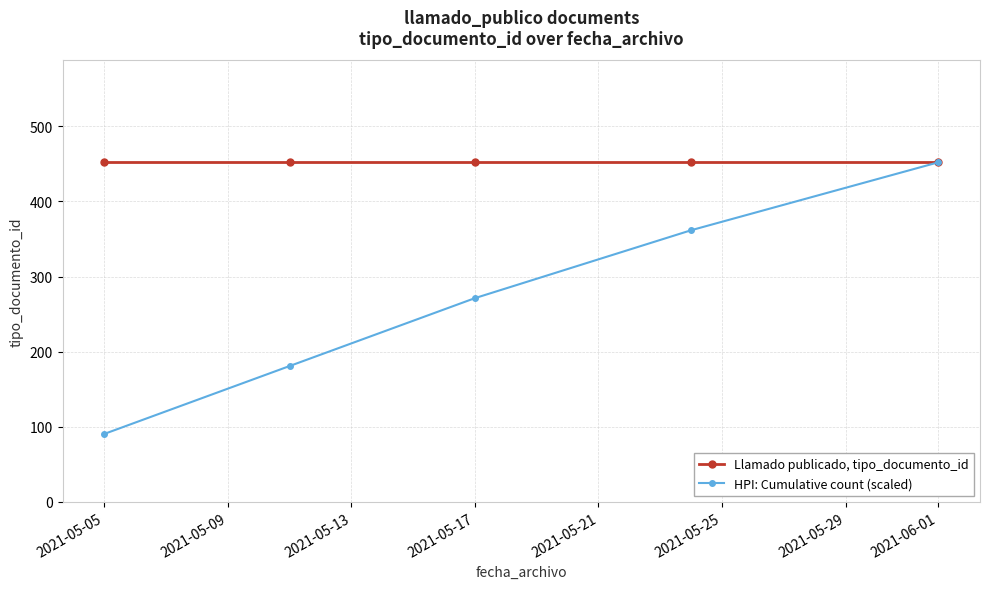

List the series in order of their overall mean, highest first.

Llamado publicado, tipo_documento_id, HPI: Cumulative count (scaled)